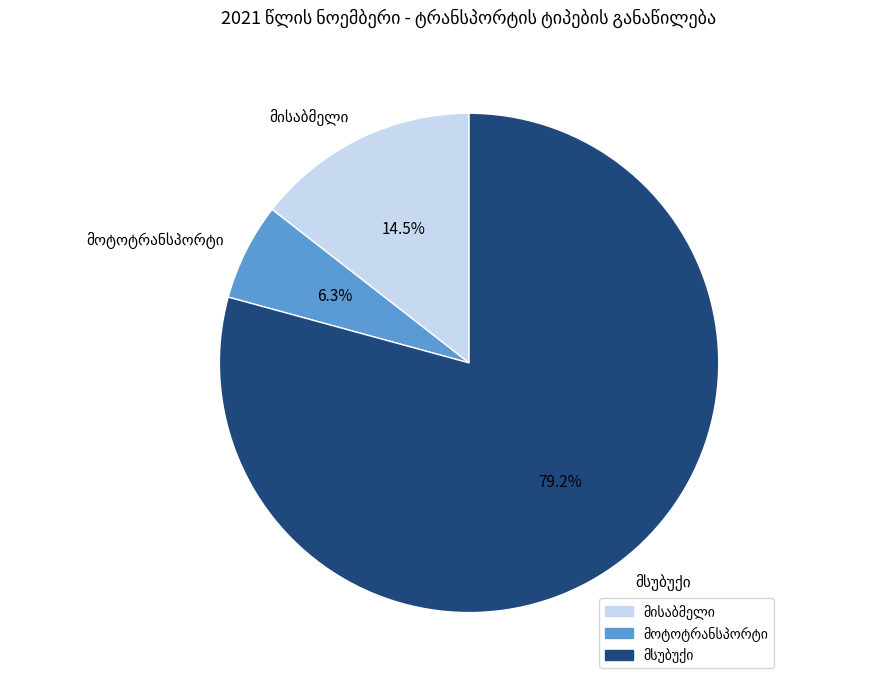

How many slices are in this pie chart?

3